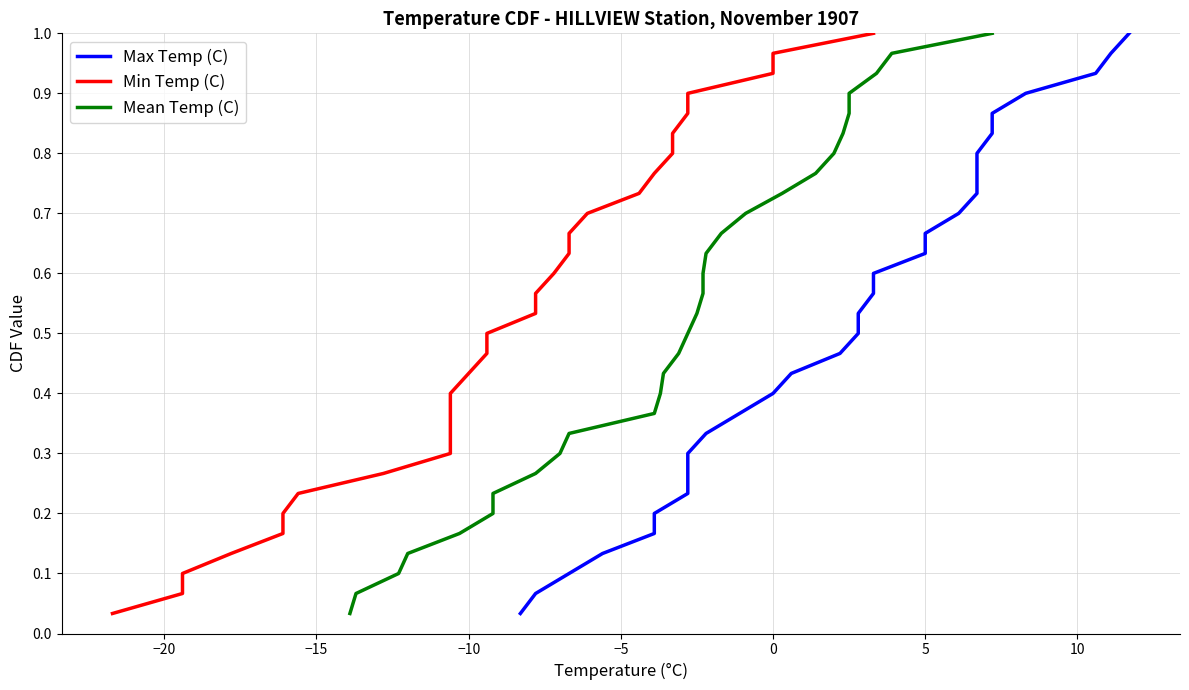

True or false: Min Temp (C) and Max Temp (C) cross at least once.

False